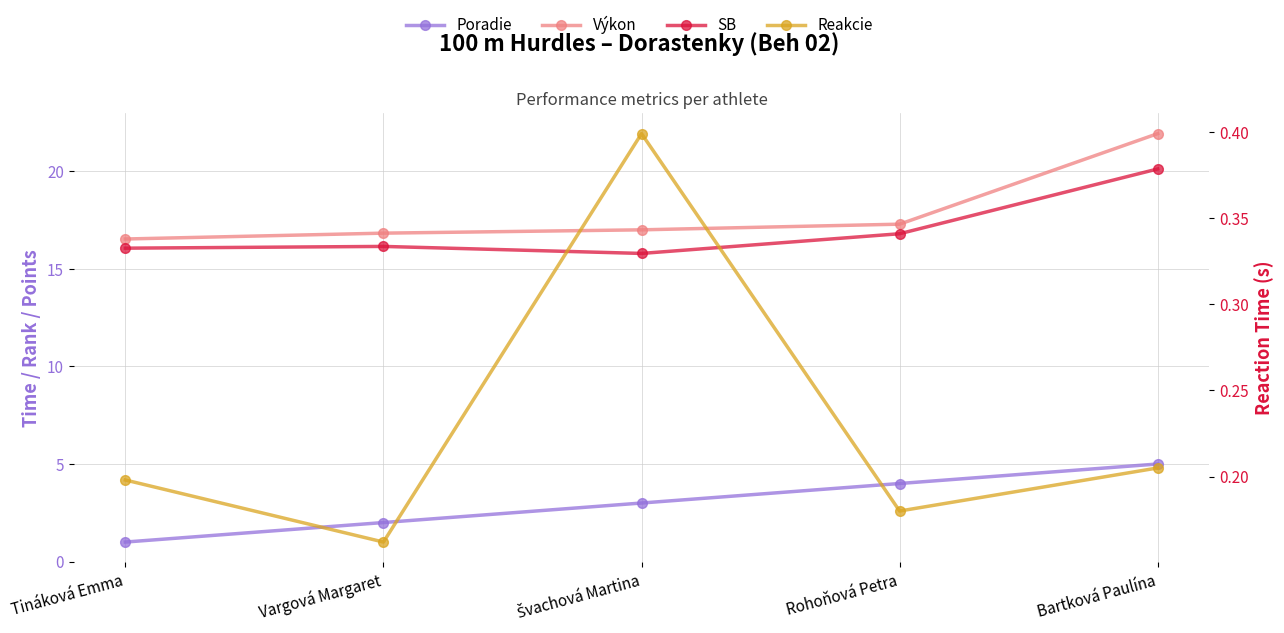

Reading right to left, list all the values displayed in this chart.

Poradie: 5.0	4.0	3.0	2.0	1.0
Výkon: 21.9	17.3	17.0	16.8	16.5
SB: 20.1	16.8	15.8	16.1	16.1
Reakcie: 0.2	0.2	0.4	0.2	0.2